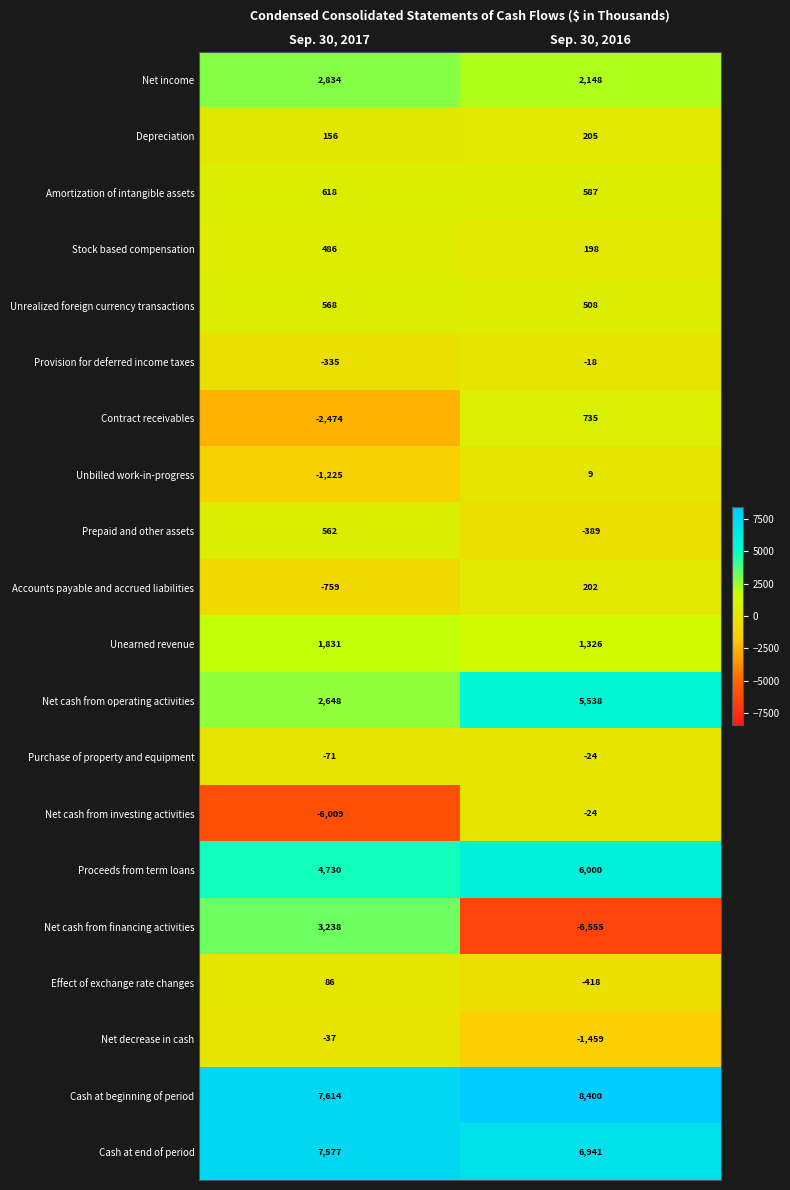

Is the value of Cash at end of period at Sep. 30, 2017 greater than the value of Purchase of property and equipment at Sep. 30, 2017?

Yes